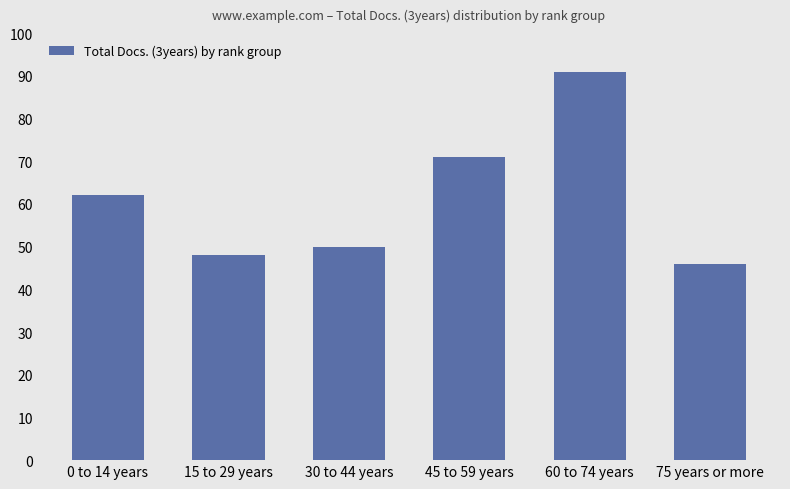

How many bars are there in total?

6